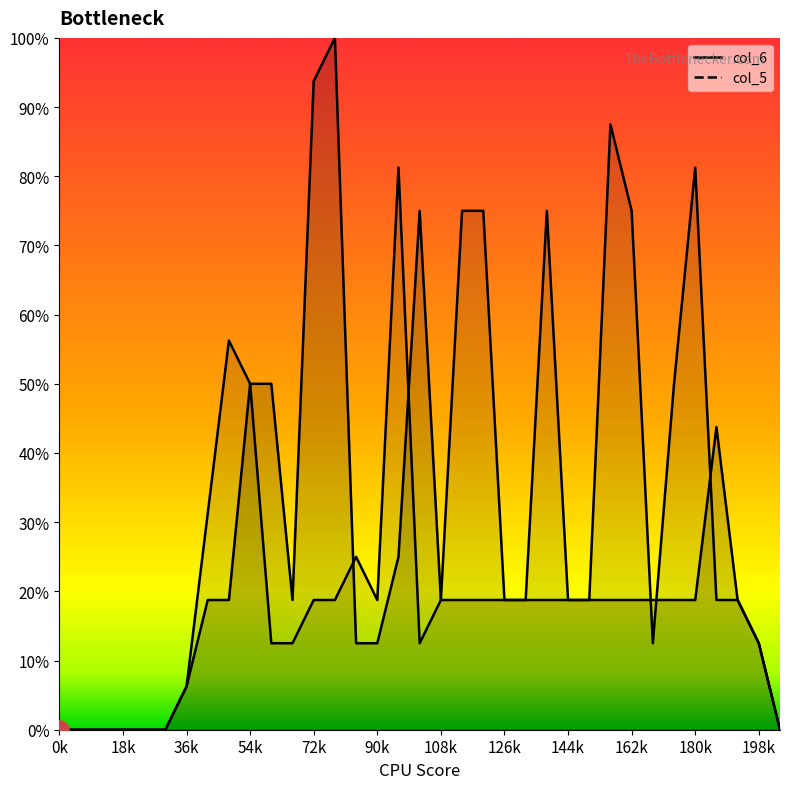

What is the value of the col_6 point at the 24th from the left?

18.8